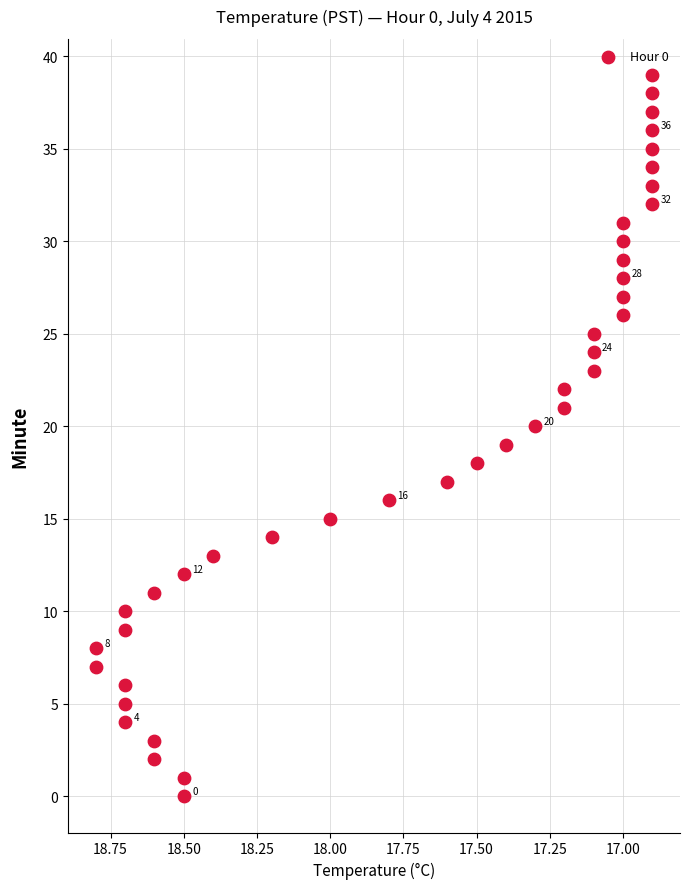

What is the range of Y values (max minus min)?

39